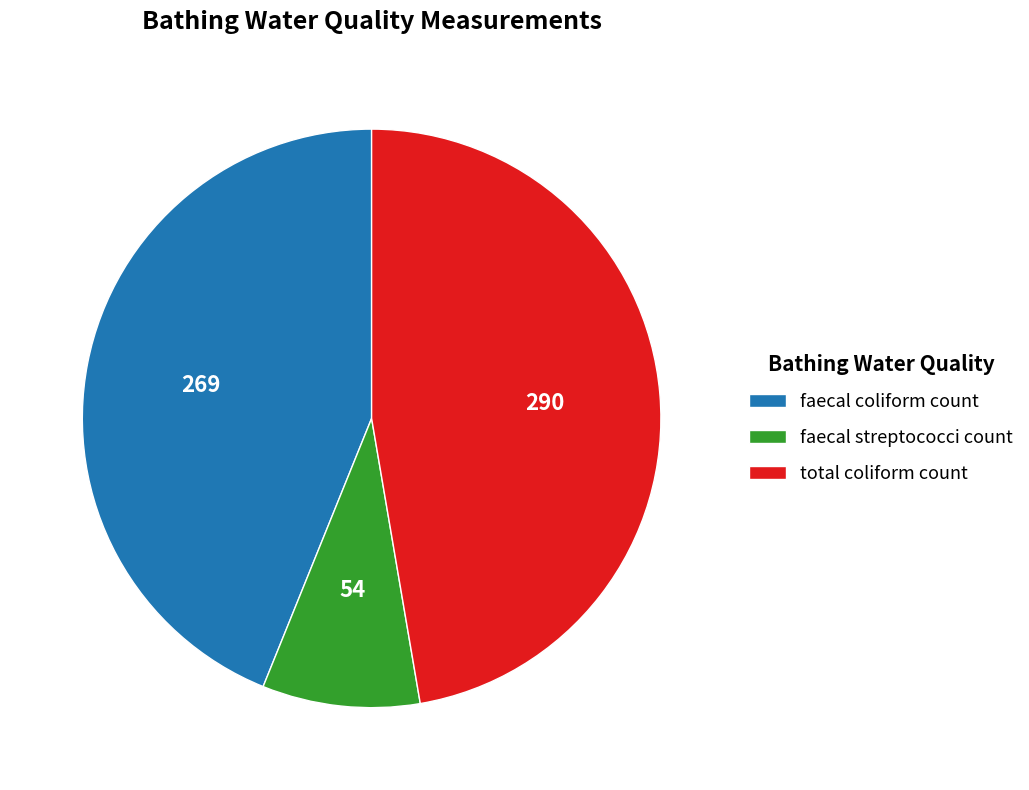

True or false: faecal coliform count accounts for 44% of the total.

True